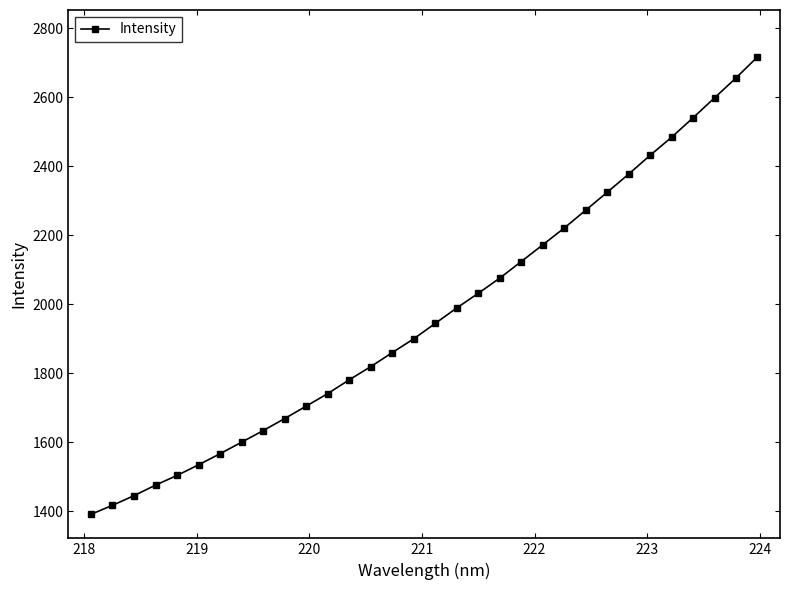

What is the value of the 7th point from the left?

1567.4